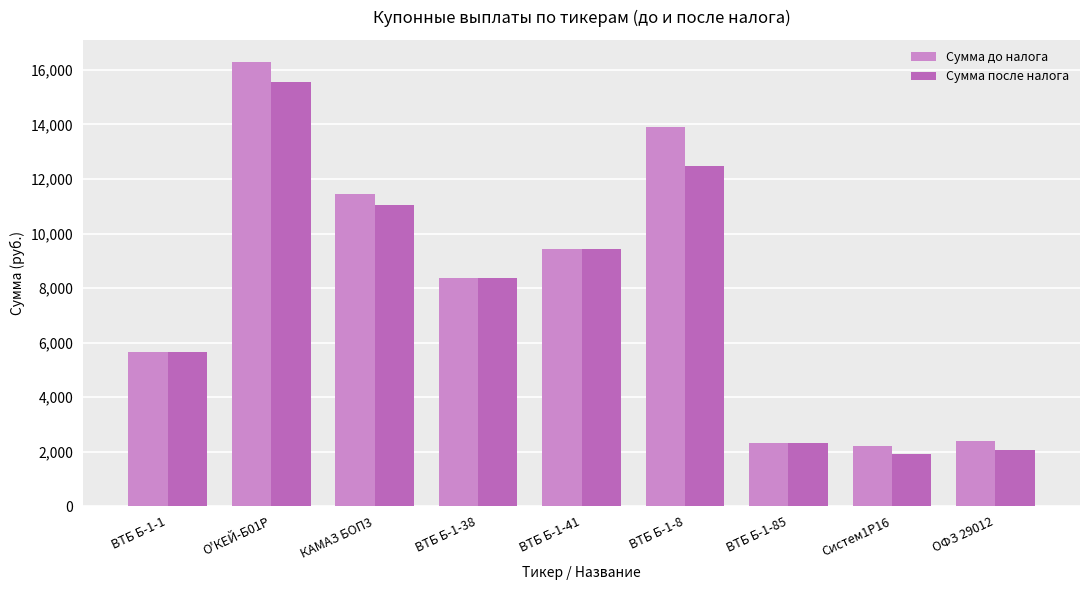

The value of Сумма после налога at О'КЕЙ-Б01Р is 6538.3. True or false?

False